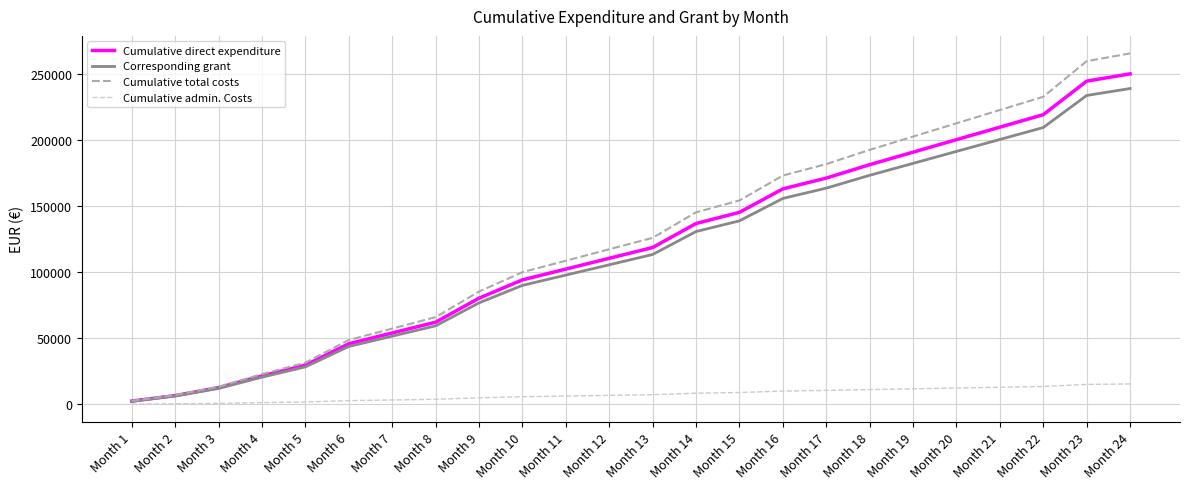

Is the value of Cumulative admin. Costs at Month 11 greater than the value of Corresponding grant at Month 1?

Yes